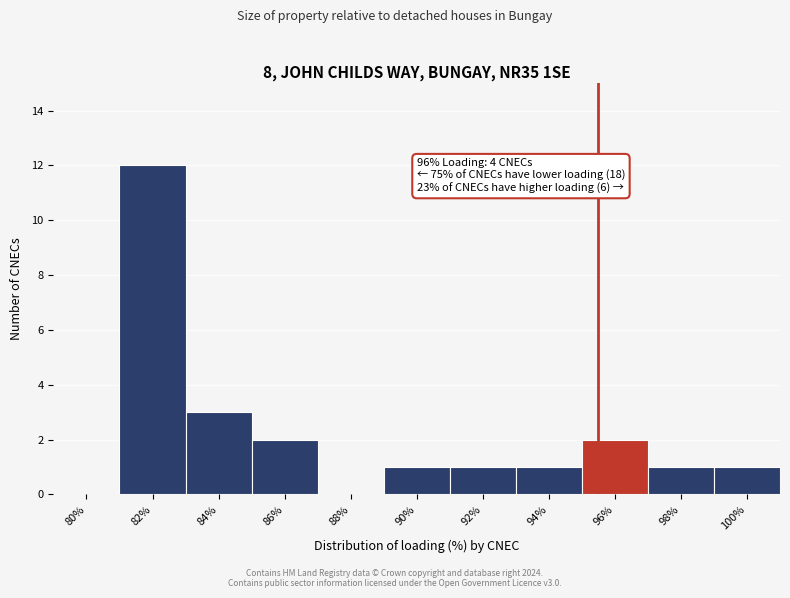

Reading left to right, list all the values displayed in this chart.

80%=0	82%=12	84%=3	86%=2	88%=0	90%=1	92%=1	94%=1	96%=2	98%=1	100%=1